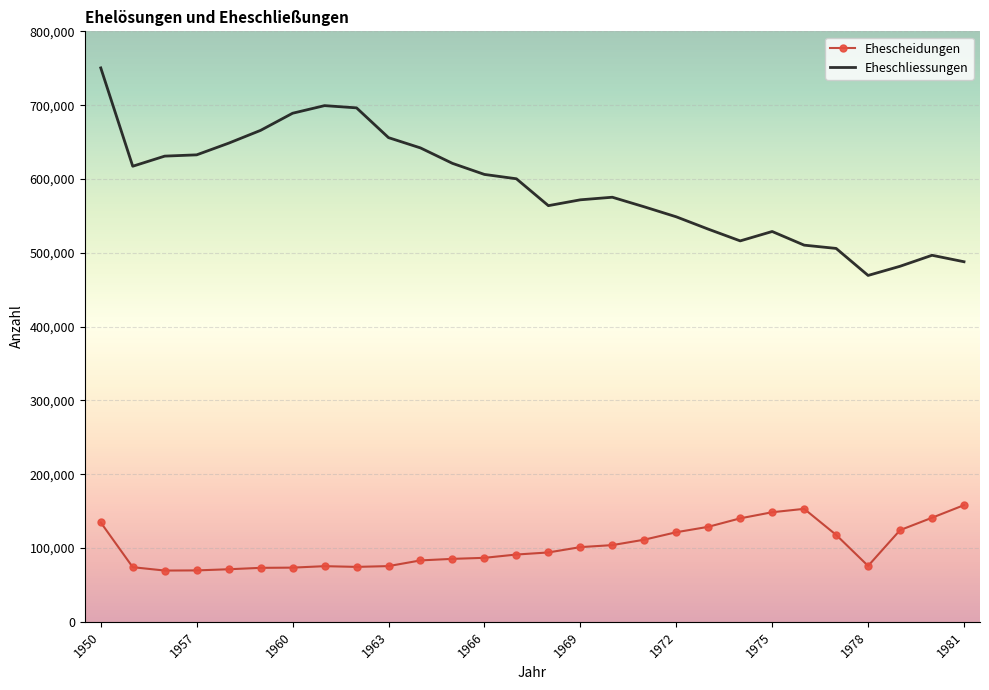

What is the maximum value shown in the chart?

750452